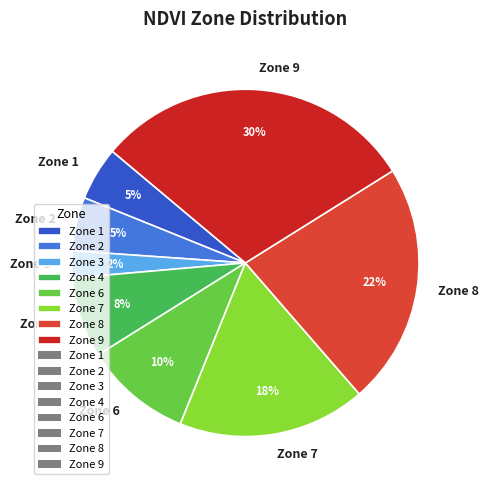

Is there a majority slice in this chart?

No